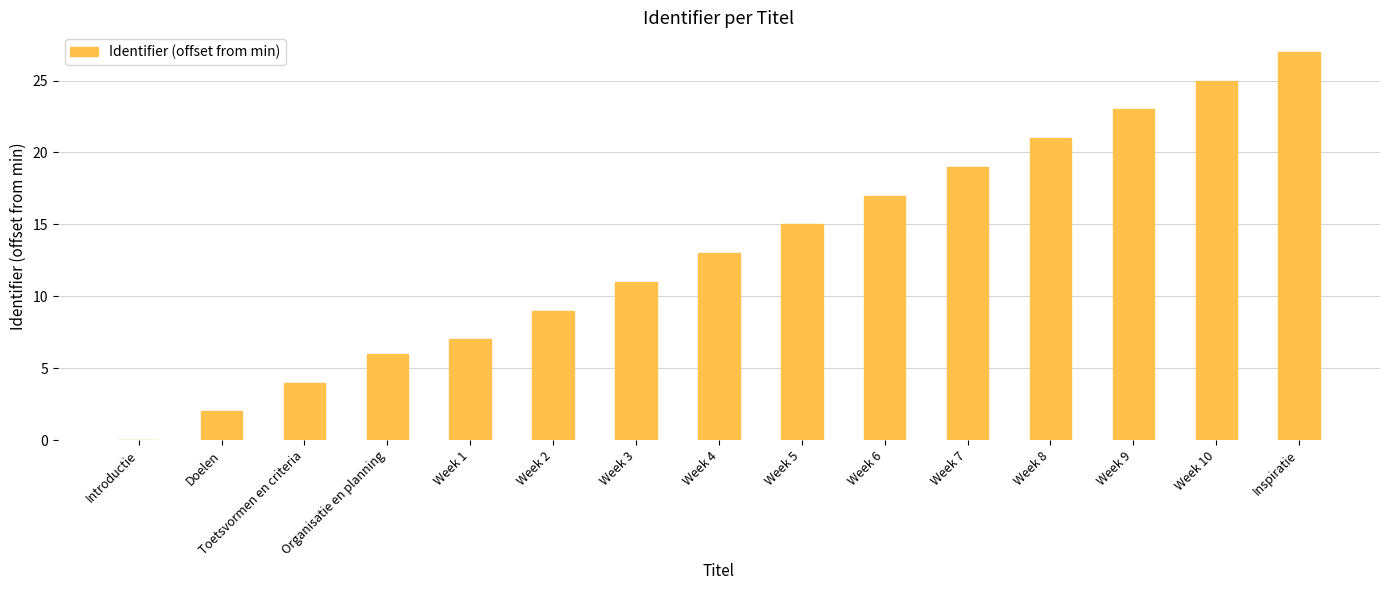

At which label is the value closest to 13?

Week 4